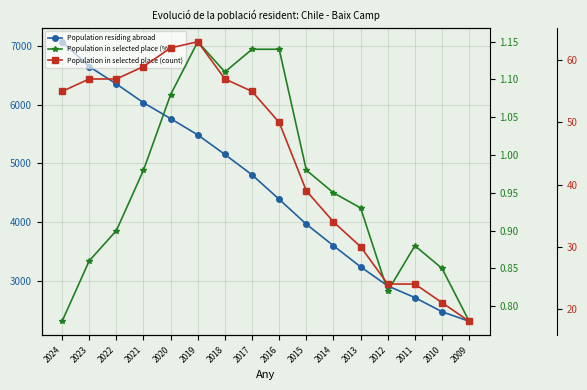

Which series changed the most between 2014 and 2010?

Population residing abroad